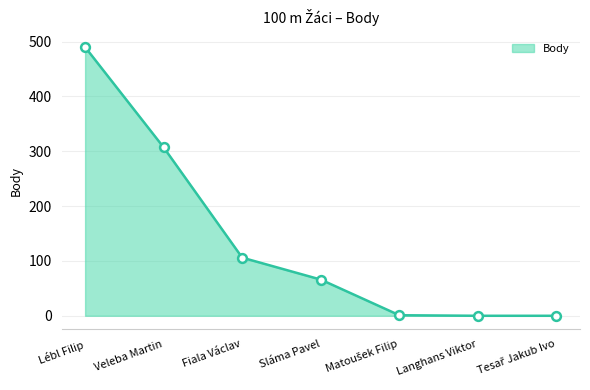

Which has a higher value, Sláma Pavel or Fiala Václav?

Fiala Václav